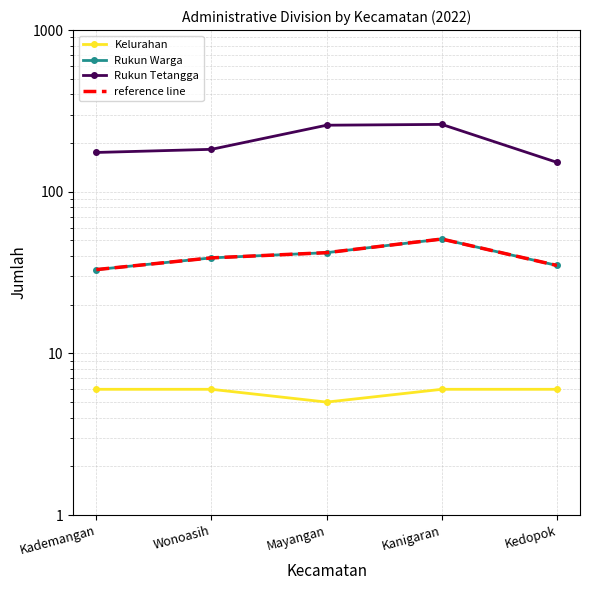

Reading left to right, list all the values displayed in this chart.

Kelurahan: 6	6	5	6	6
Rukun Warga: 33	39	42	51	35
Rukun Tetangga: 175	183	258	261	152
reference line: 33	39	42	51	35